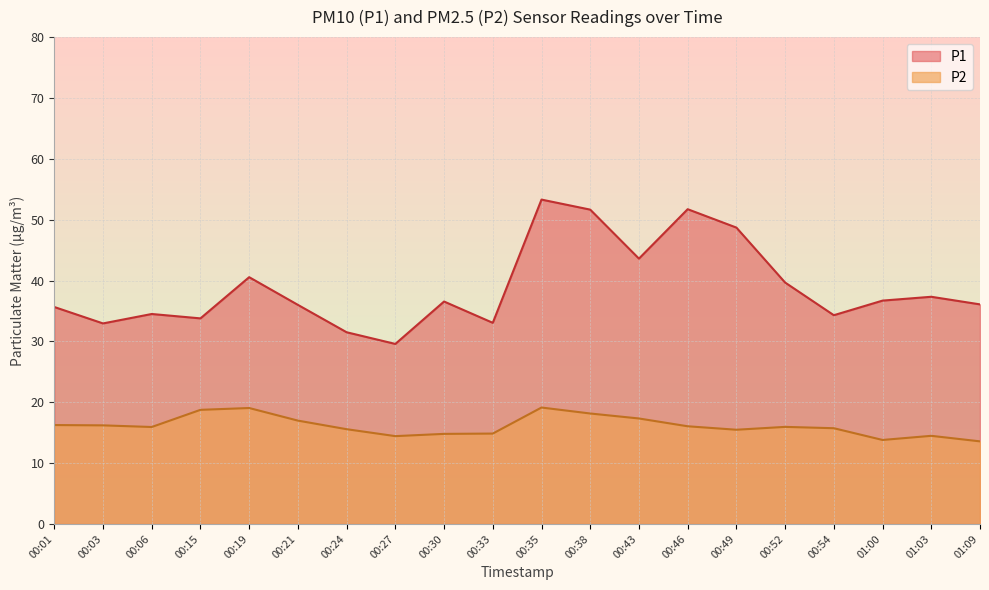

True or false: P2 and P1 intersect in this chart.

False